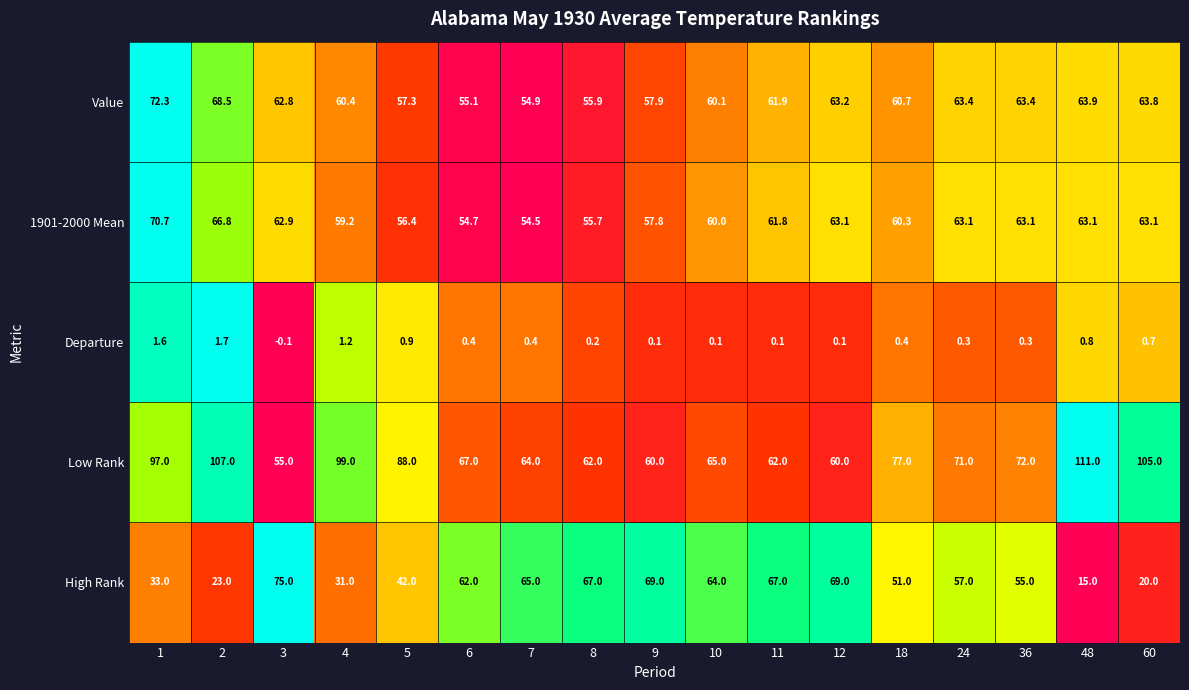

The value of High Rank at 36 is 55.0. True or false?

True